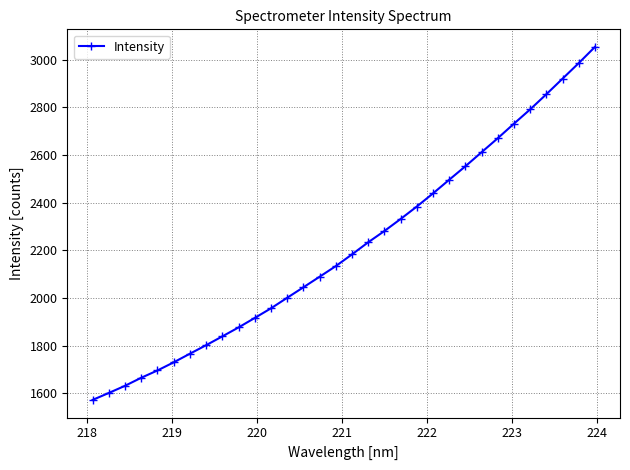

What is the minimum value shown in the chart?

1572.2